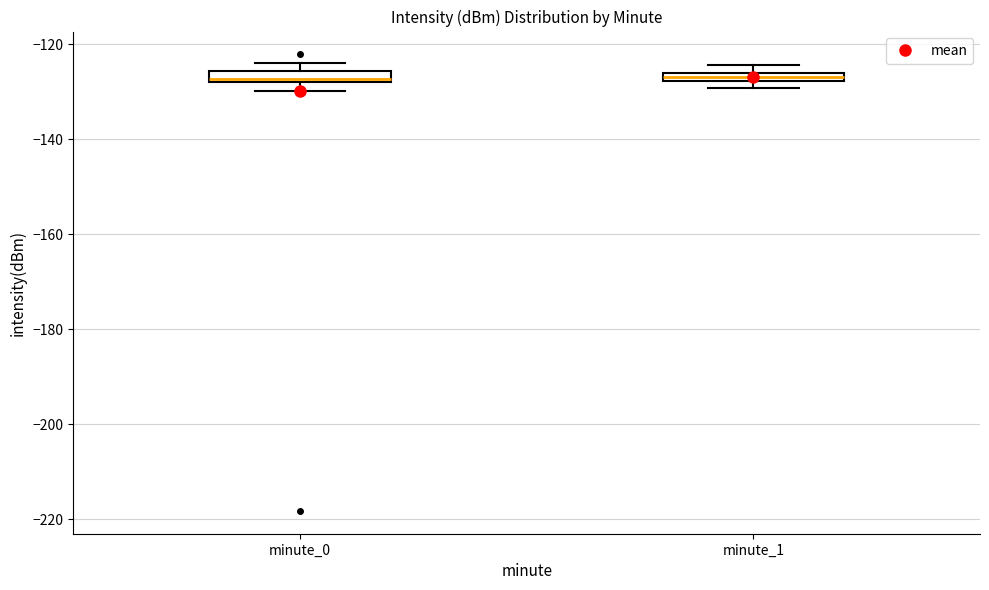

Where is the lower edge of the box for minute_1 on the y-axis? The values are not printed on the chart, so give them approximately, as read against the axis.

-128